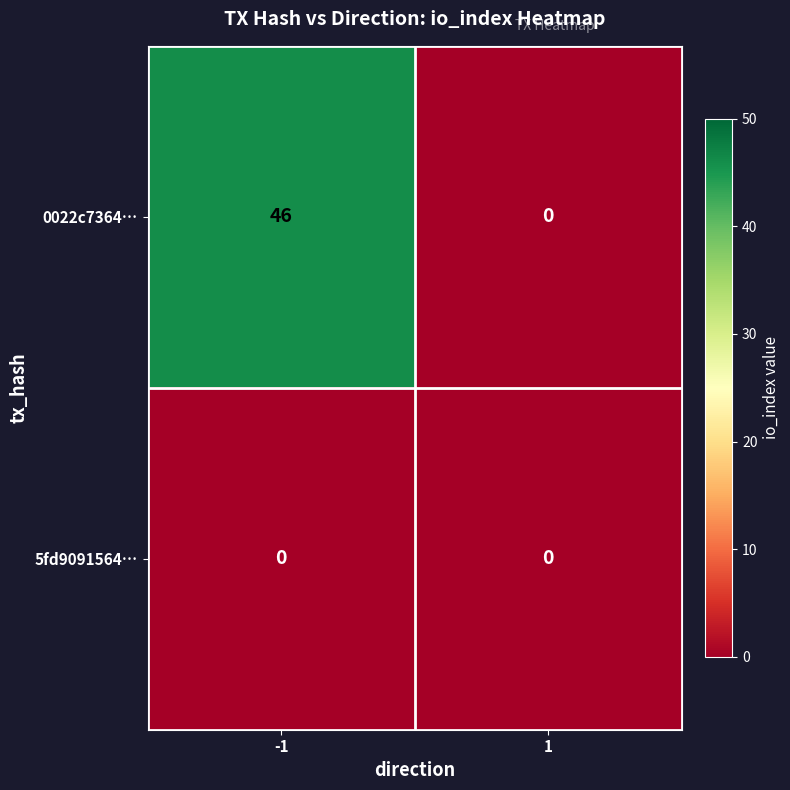

Reading left to right, list all the values displayed in this chart.

0022c7364…: 46	0
5fd9091564…: 0	0